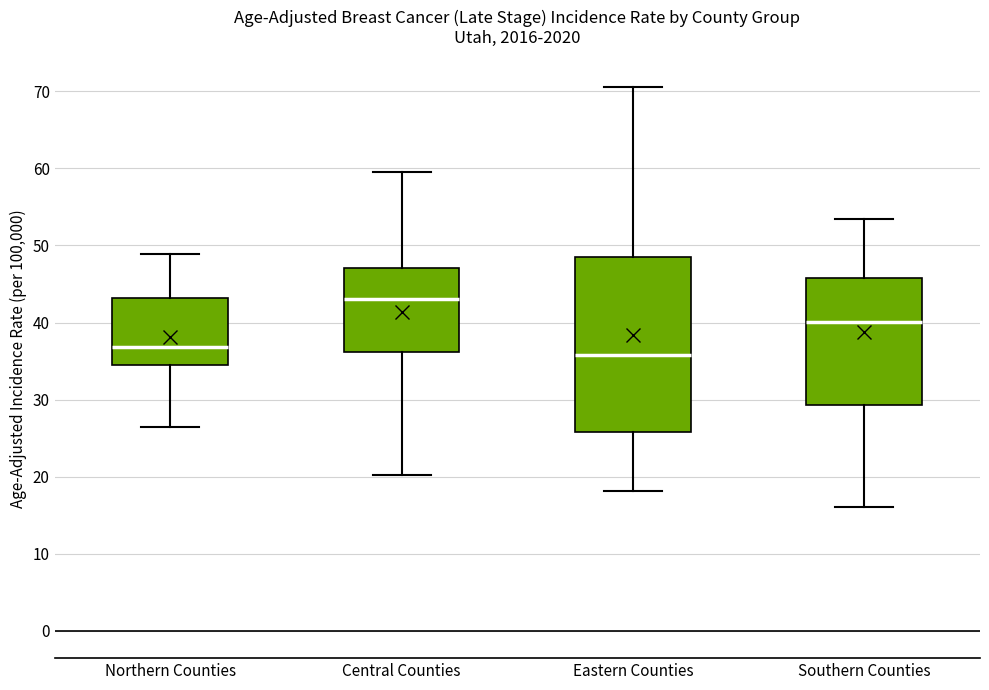

Reading left to right, read every box against the y-axis: the position of its median line, the range the box covers, and the ends of its whiskers. The values are not printed on the chart, so give them approximately, as read against the axis.

Northern Counties: median 37, box 35 to 43, whiskers 26 to 49
Central Counties: median 43, box 36 to 47, whiskers 20 to 60
Eastern Counties: median 36, box 26 to 49, whiskers 18 to 71
Southern Counties: median 40, box 29 to 46, whiskers 16 to 53